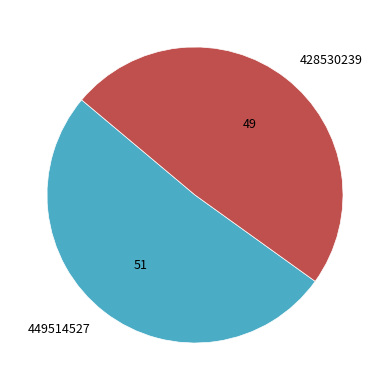

How many segments does this pie chart have?

2